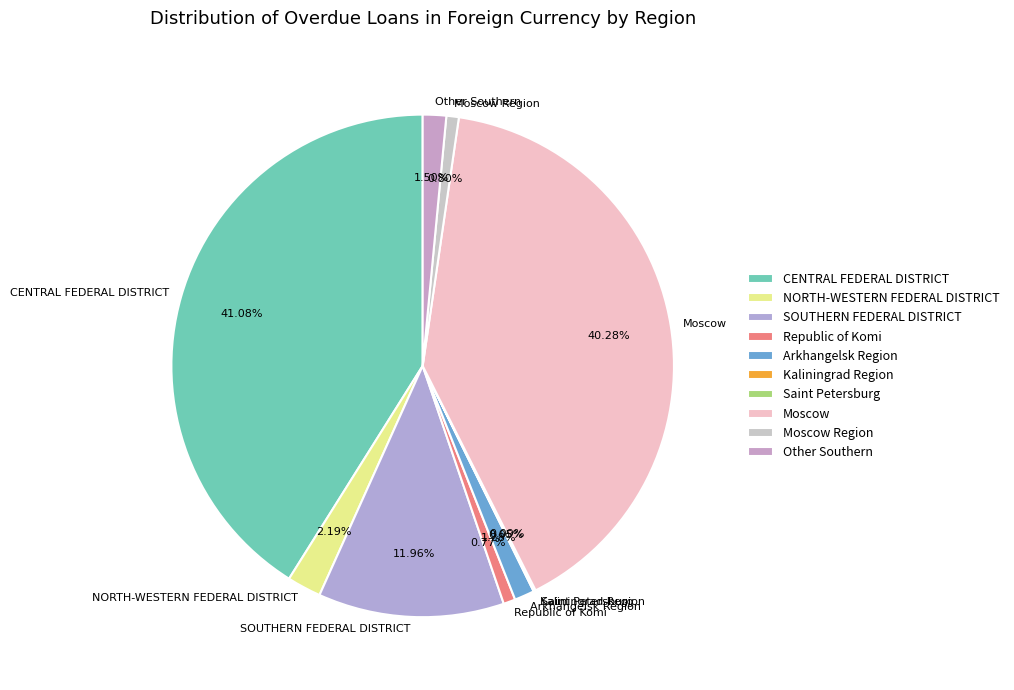

Approximately how many times larger is the value at CENTRAL FEDERAL DISTRICT compared to Arkhangelsk Region?

32.1